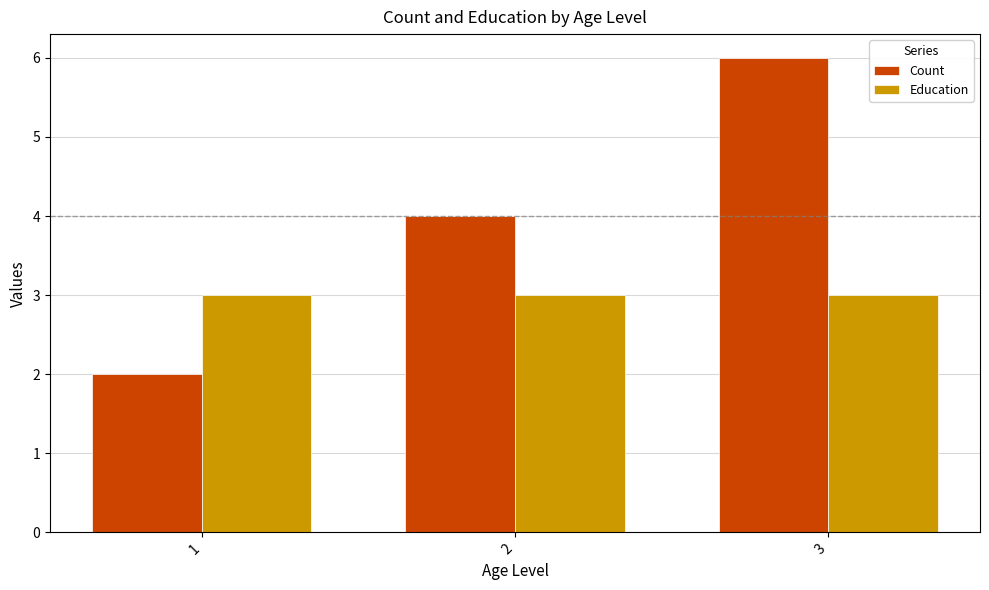

Between 2 and 3, which series saw the biggest shift?

Count